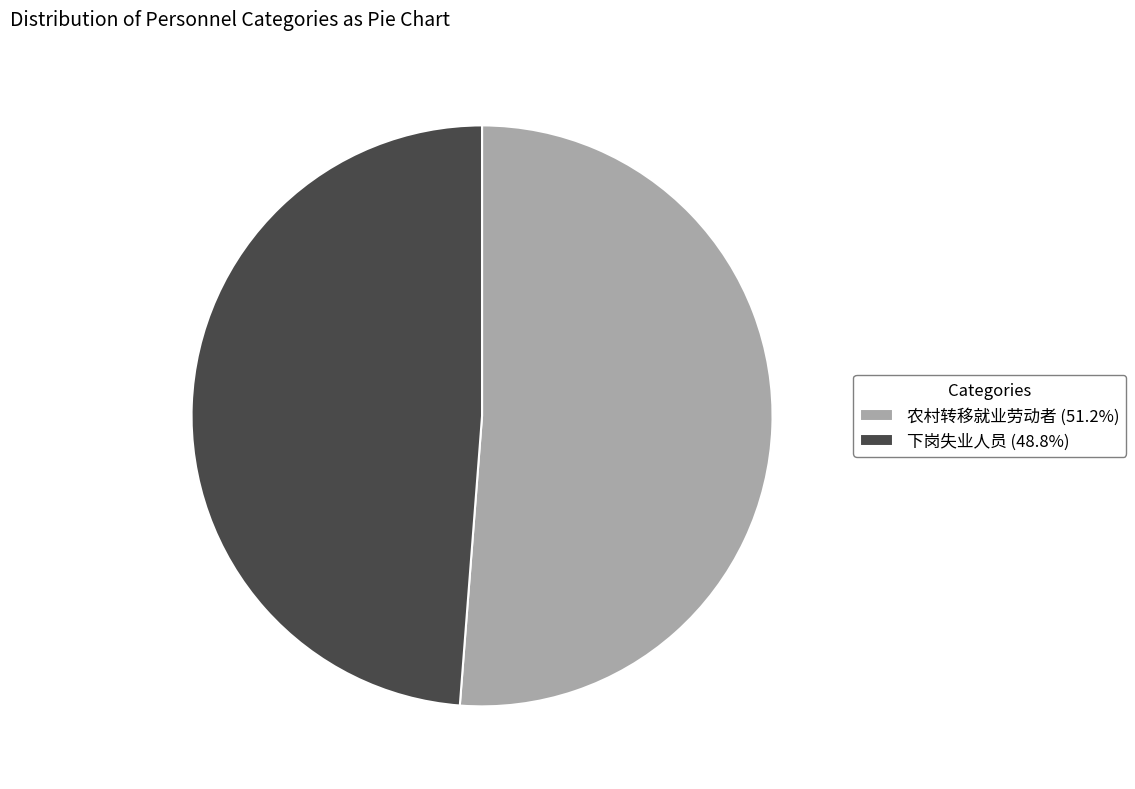

What is the ratio of the value at 下岗失业人员 to the value at 农村转移就业劳动者?

1.0